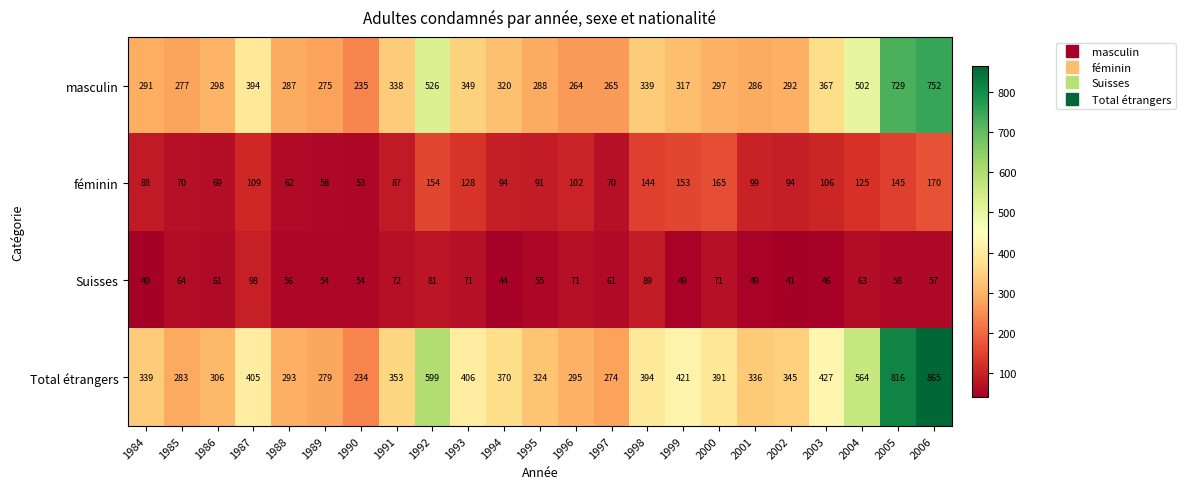

At which label is Total étrangers closest to 549?

2004